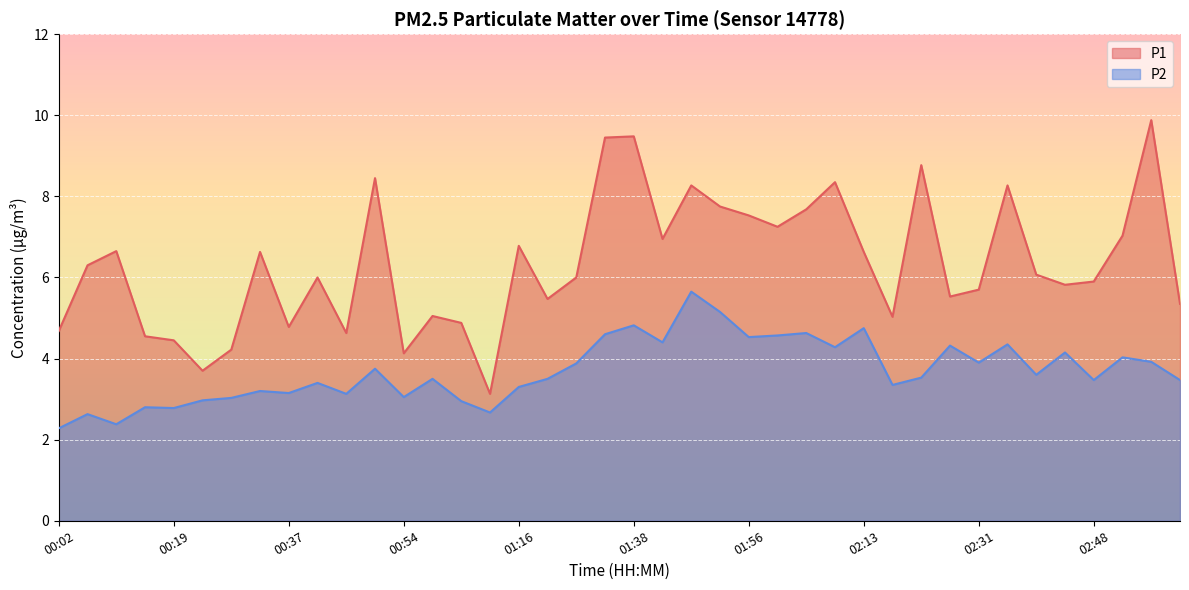

True or false: P2 and P1 cross at least once.

False